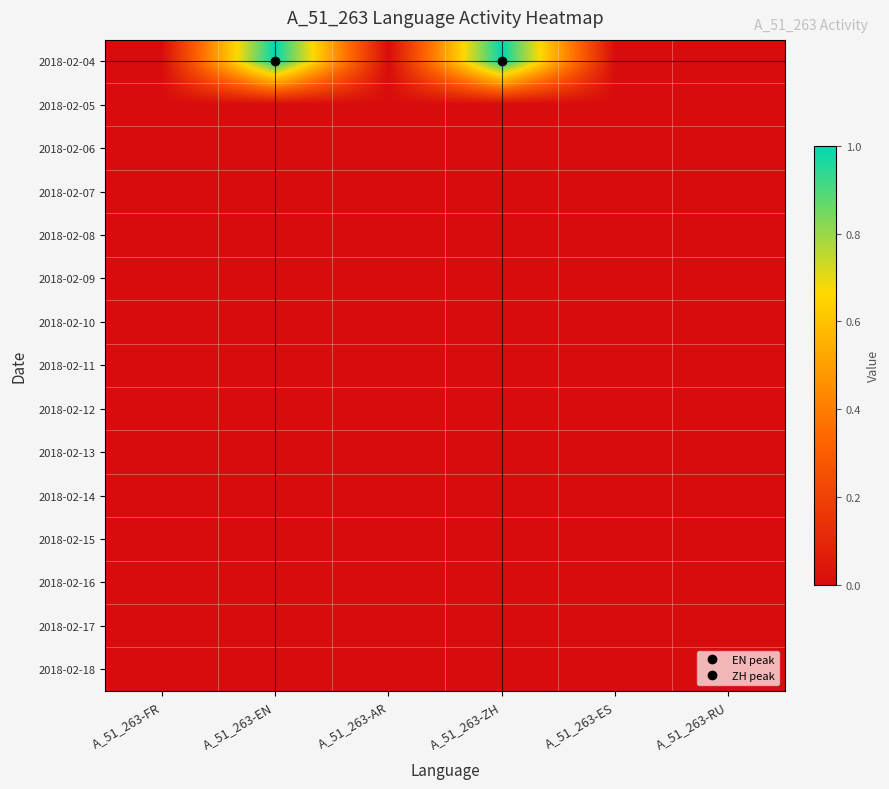

Reading left to right, extract all data points from this chart.

2018-02-04: A_51_263-FR=0	A_51_263-EN=1	A_51_263-AR=0	A_51_263-ZH=1	A_51_263-ES=0	A_51_263-RU=0
2018-02-05: A_51_263-FR=0	A_51_263-EN=0	A_51_263-AR=0	A_51_263-ZH=0	A_51_263-ES=0	A_51_263-RU=0
2018-02-06: A_51_263-FR=0	A_51_263-EN=0	A_51_263-AR=0	A_51_263-ZH=0	A_51_263-ES=0	A_51_263-RU=0
2018-02-07: A_51_263-FR=0	A_51_263-EN=0	A_51_263-AR=0	A_51_263-ZH=0	A_51_263-ES=0	A_51_263-RU=0
2018-02-08: A_51_263-FR=0	A_51_263-EN=0	A_51_263-AR=0	A_51_263-ZH=0	A_51_263-ES=0	A_51_263-RU=0
2018-02-09: A_51_263-FR=0	A_51_263-EN=0	A_51_263-AR=0	A_51_263-ZH=0	A_51_263-ES=0	A_51_263-RU=0
2018-02-10: A_51_263-FR=0	A_51_263-EN=0	A_51_263-AR=0	A_51_263-ZH=0	A_51_263-ES=0	A_51_263-RU=0
2018-02-11: A_51_263-FR=0	A_51_263-EN=0	A_51_263-AR=0	A_51_263-ZH=0	A_51_263-ES=0	A_51_263-RU=0
2018-02-12: A_51_263-FR=0	A_51_263-EN=0	A_51_263-AR=0	A_51_263-ZH=0	A_51_263-ES=0	A_51_263-RU=0
2018-02-13: A_51_263-FR=0	A_51_263-EN=0	A_51_263-AR=0	A_51_263-ZH=0	A_51_263-ES=0	A_51_263-RU=0
2018-02-14: A_51_263-FR=0	A_51_263-EN=0	A_51_263-AR=0	A_51_263-ZH=0	A_51_263-ES=0	A_51_263-RU=0
2018-02-15: A_51_263-FR=0	A_51_263-EN=0	A_51_263-AR=0	A_51_263-ZH=0	A_51_263-ES=0	A_51_263-RU=0
2018-02-16: A_51_263-FR=0	A_51_263-EN=0	A_51_263-AR=0	A_51_263-ZH=0	A_51_263-ES=0	A_51_263-RU=0
2018-02-17: A_51_263-FR=0	A_51_263-EN=0	A_51_263-AR=0	A_51_263-ZH=0	A_51_263-ES=0	A_51_263-RU=0
2018-02-18: A_51_263-FR=0	A_51_263-EN=0	A_51_263-AR=0	A_51_263-ZH=0	A_51_263-ES=0	A_51_263-RU=0